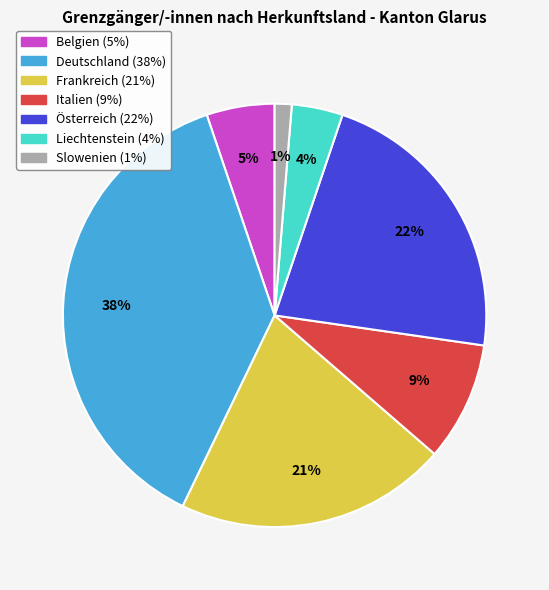

How many segments does this pie chart have?

7